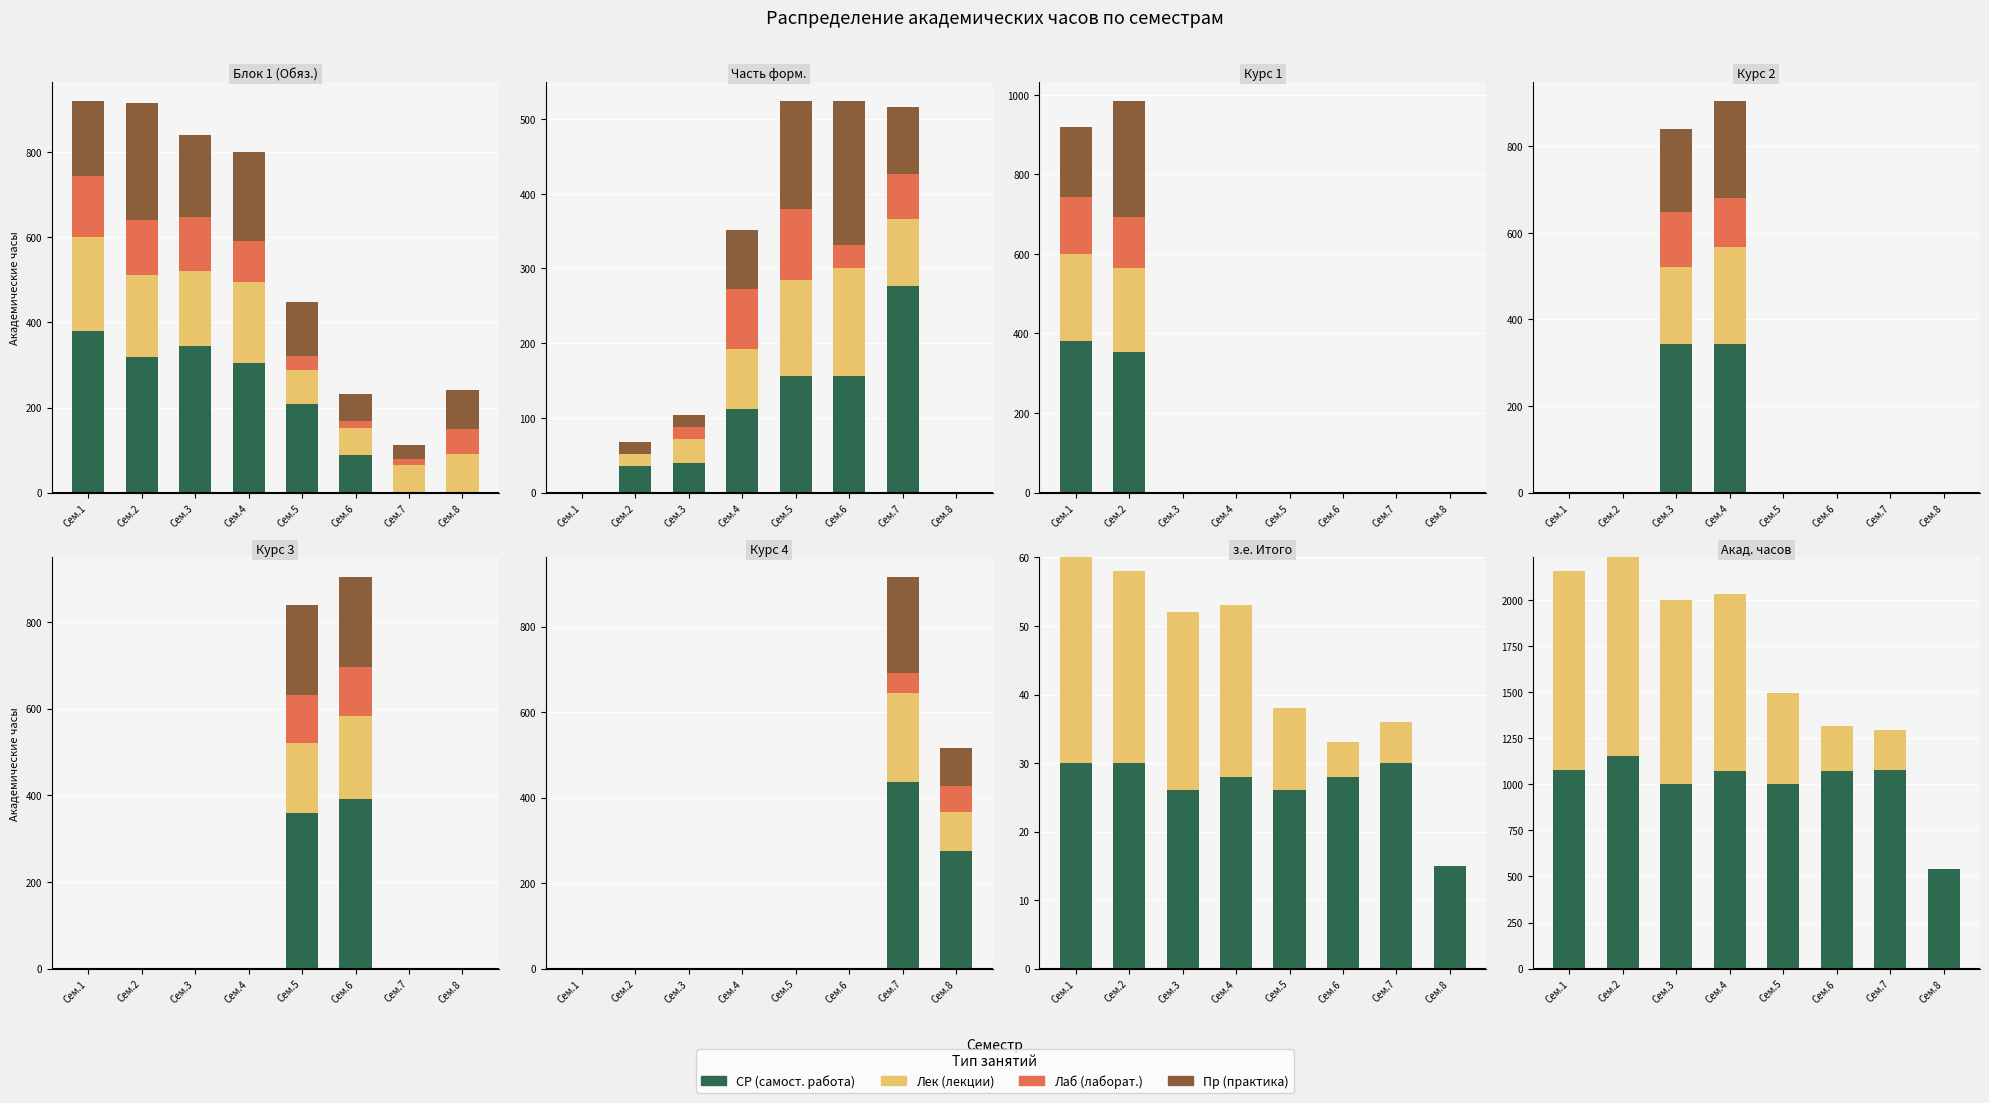

Which series has the largest range (max minus min)?

Лек